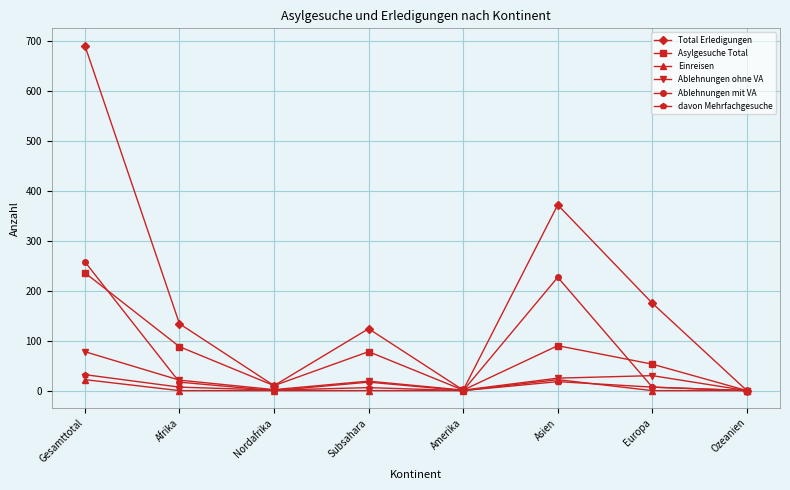

Is it true that Ablehnungen ohne VA equals 25 at Asien?

True